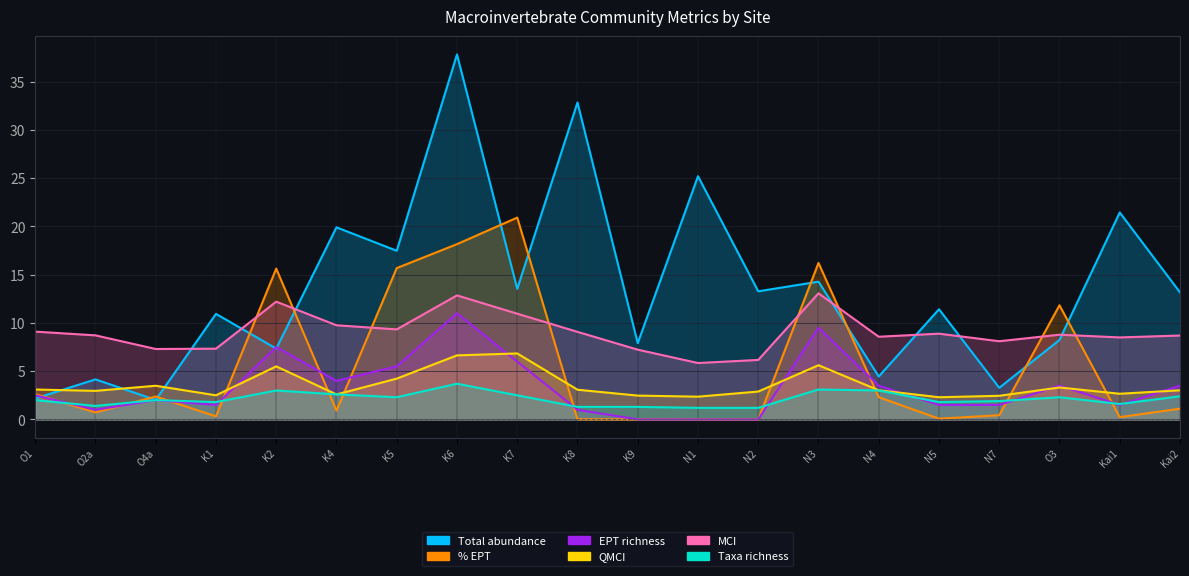

What is the approximate value of Total abundance at O1?

2.2